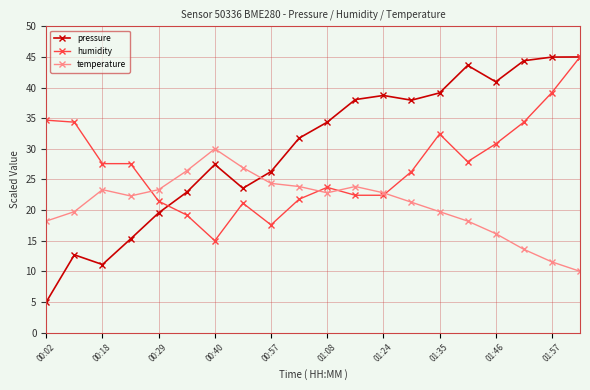

Which series has the largest range (max minus min)?

pressure